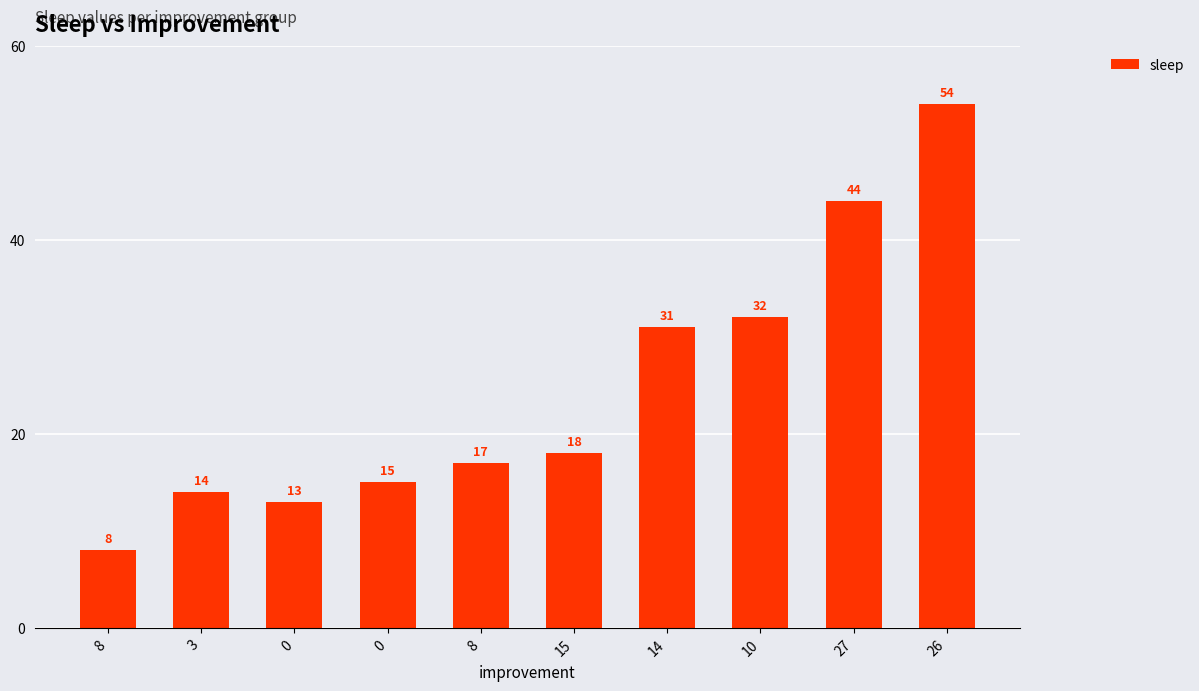

List the labels in order of value, largest first.

26, 27, 10, 14, 15, 8, 0, 3, 0, 8